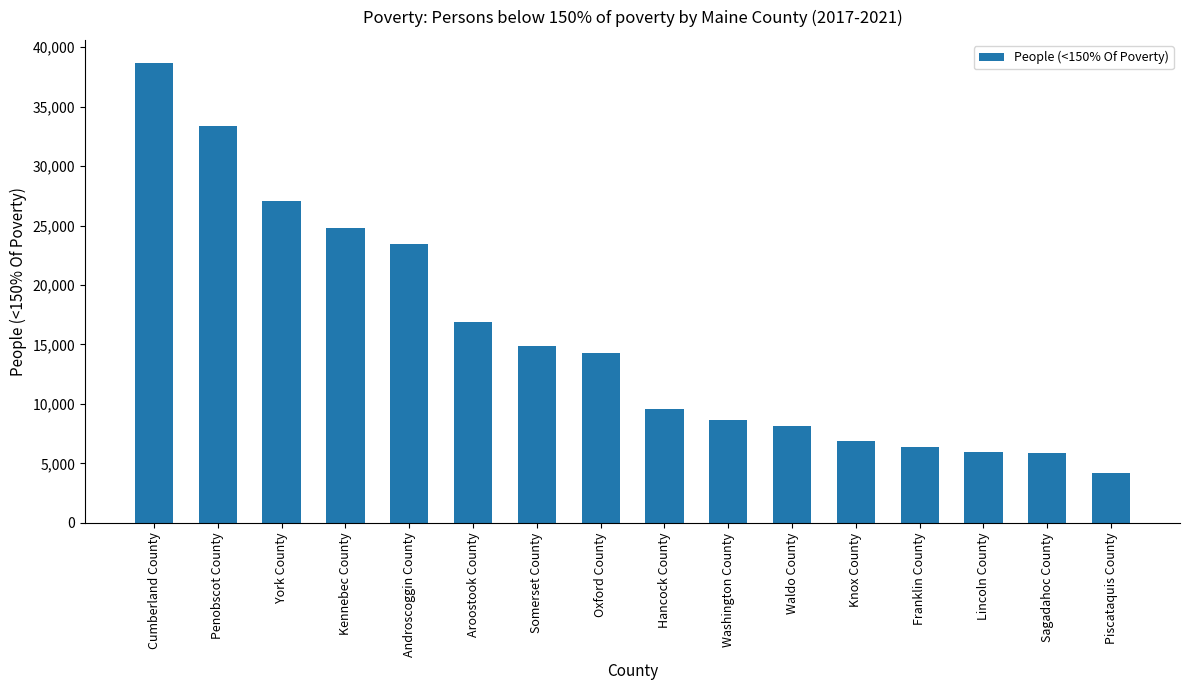

At which label is the value closest to 21443?

Androscoggin County